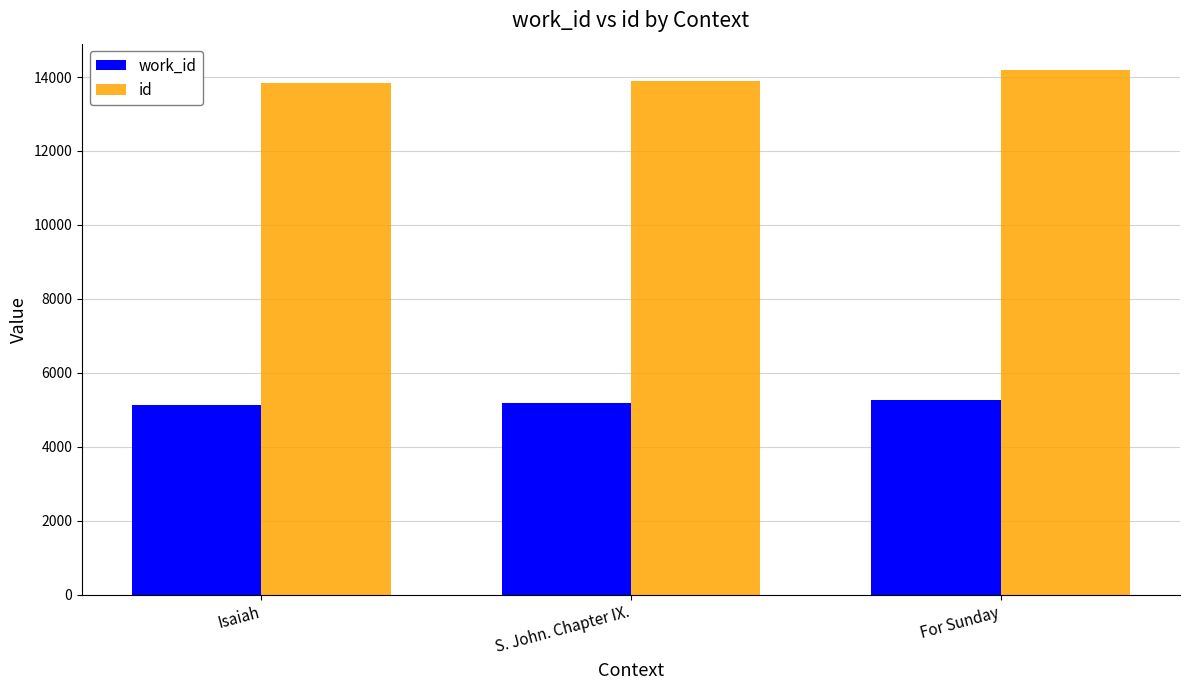

What is the difference between the work_id values at S. John. Chapter IX. and For Sunday?

103